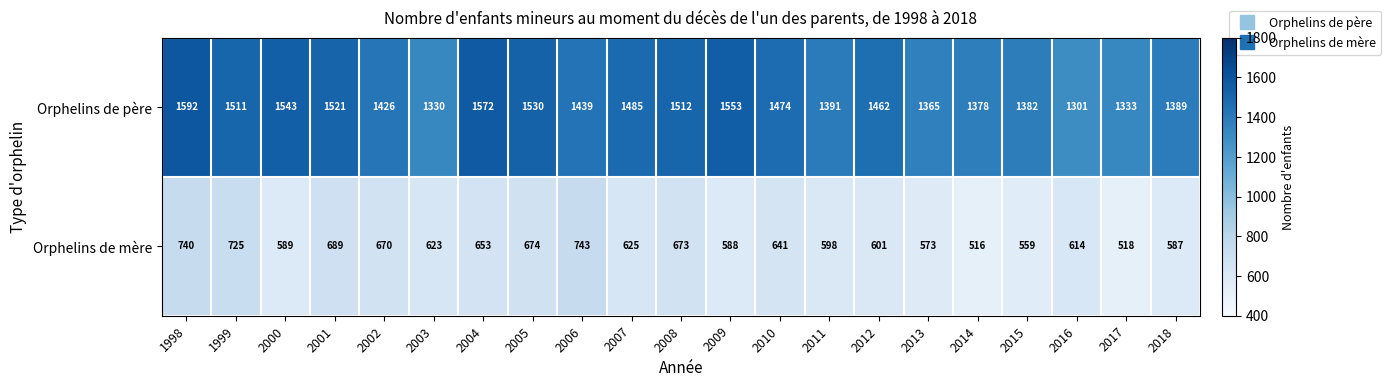

What is the sum of all Orphelins de mère values?

13199